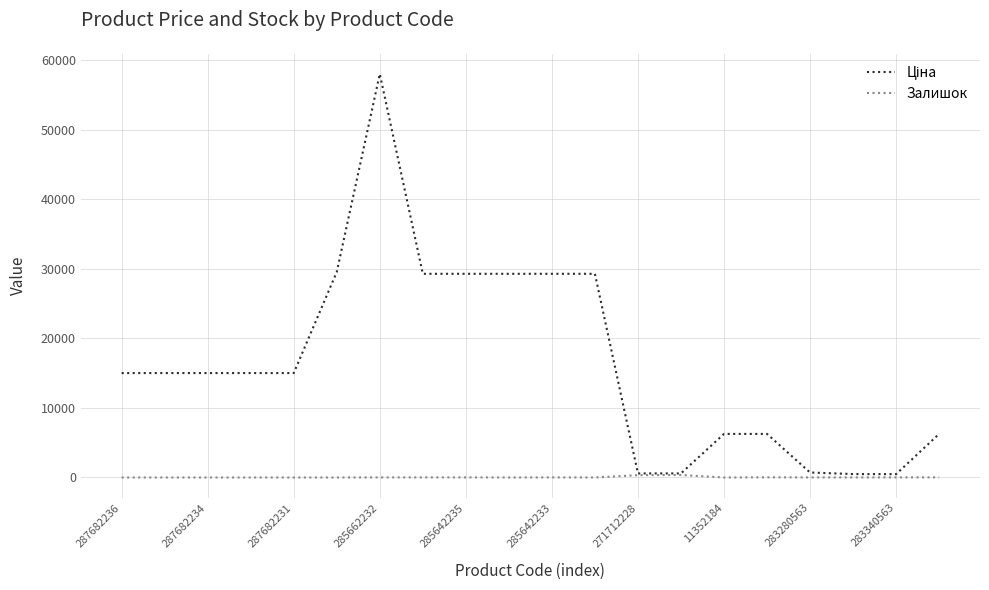

What is the greatest value displayed?

58037.0